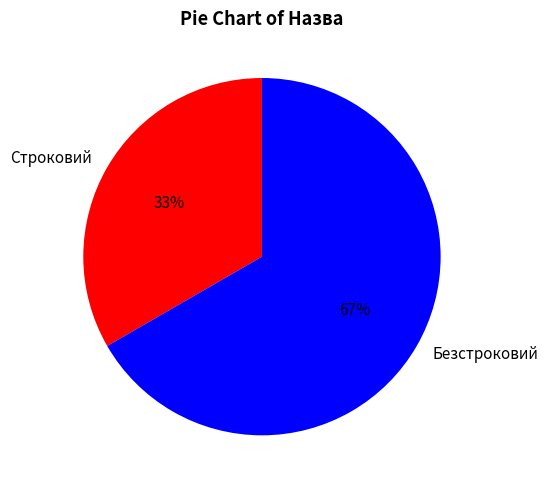

To the nearest percent, what is the average slice percentage?

50%